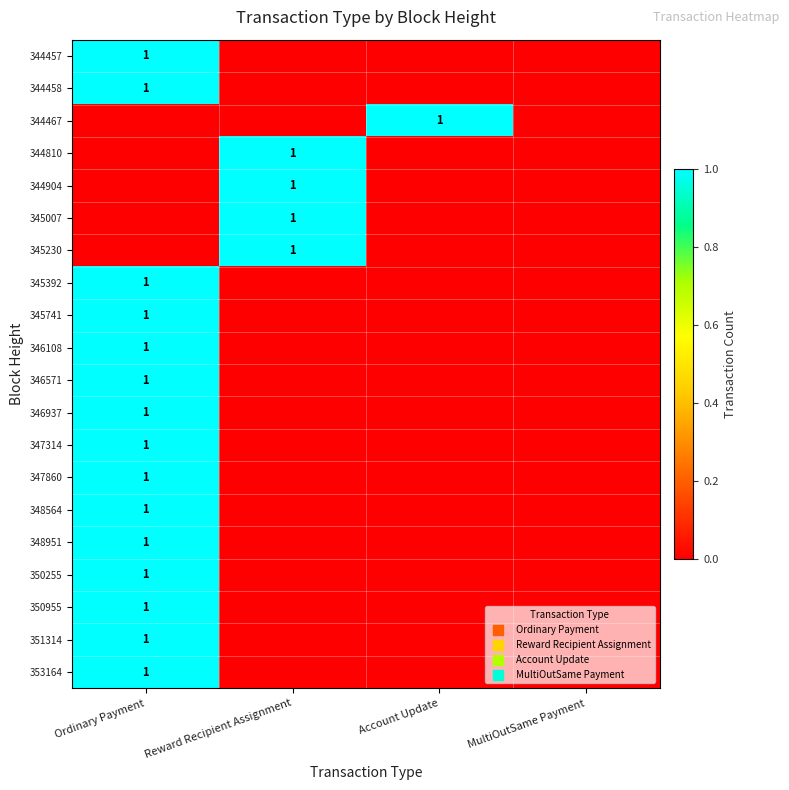

Is it true that 344904 equals 0 at Reward Recipient Assignment?

False